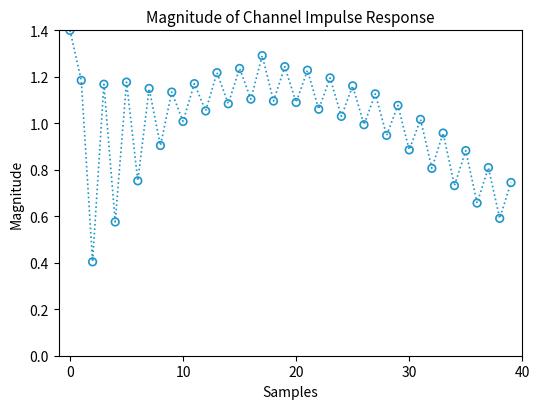

What Y value in the scatter plot is closest to 0?

0.4